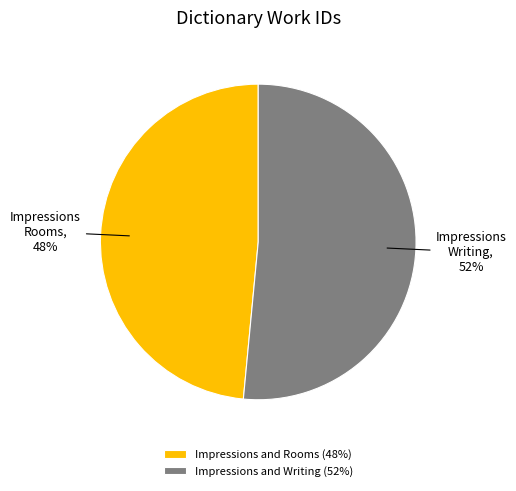

Rank the categories by value from highest to lowest.

Impressions and Writing, Impressions and Rooms